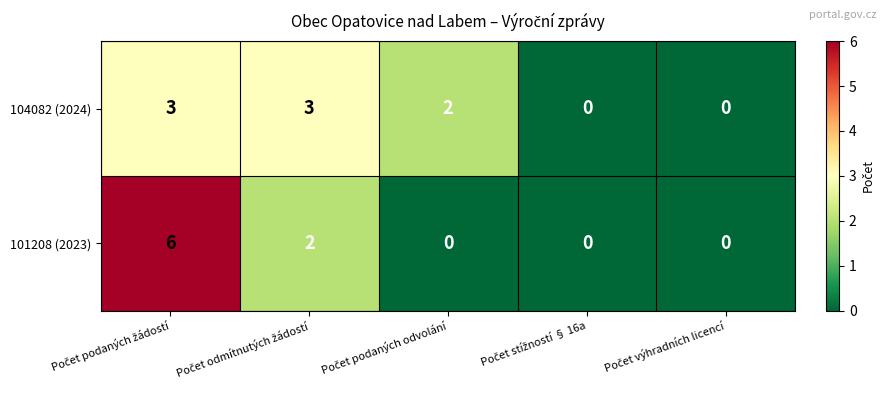

At how many categories does at least one series exceed 4?

1